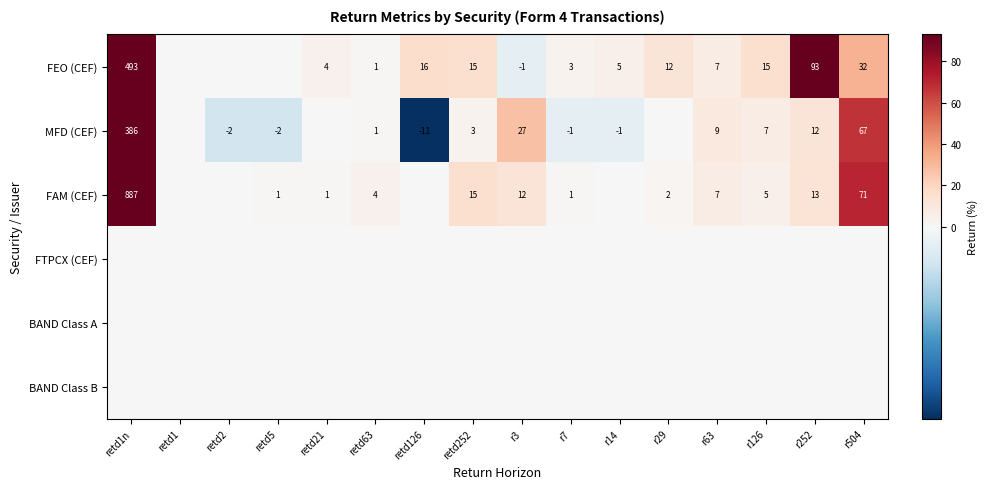

The FAM (CEF) series shows 7 at r252. True or false?

False